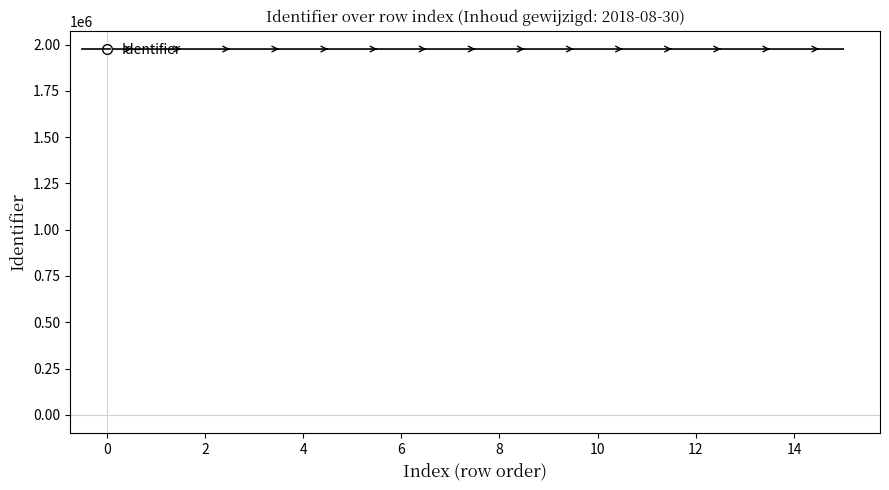

How many values are below 1976015?

8